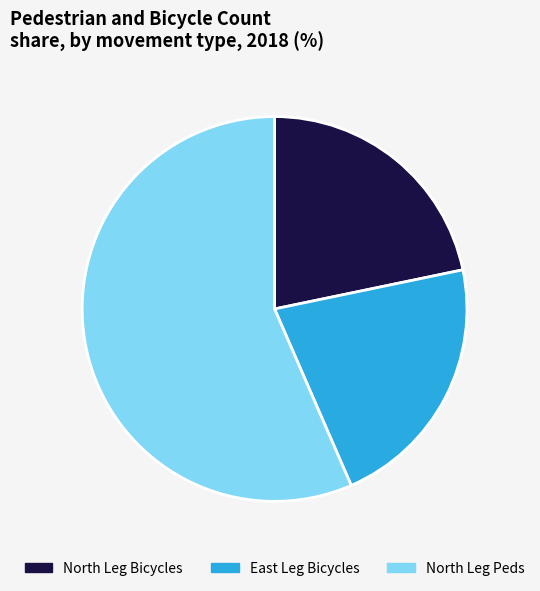

The East Leg Bicycles slice represents 22% of the pie. True or false?

True